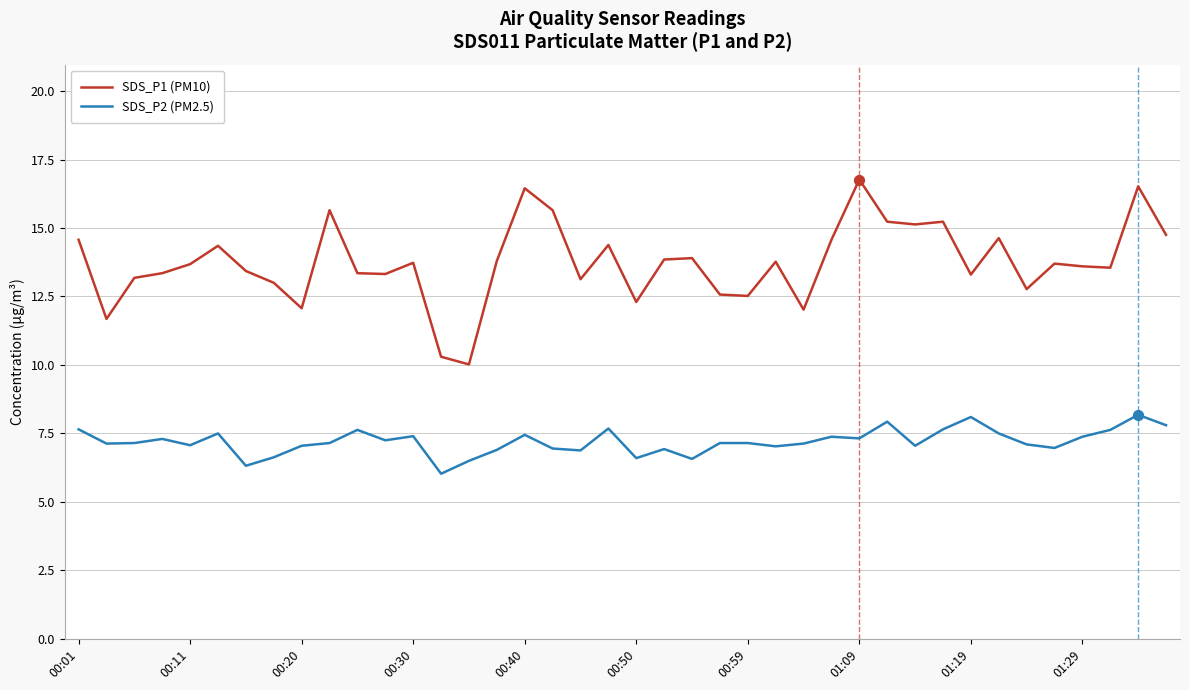

Which series has the largest total across all categories?

SDS_P1 (PM10)